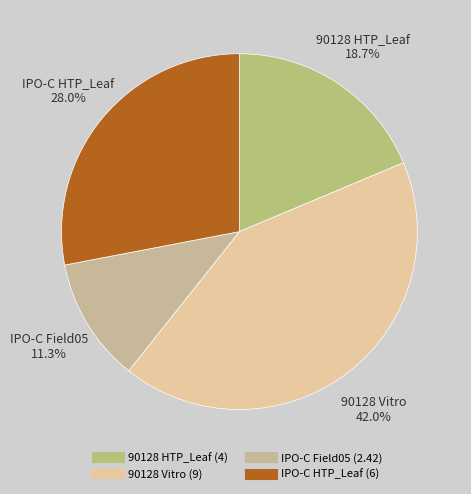

Which category has the smallest portion of the pie?

IPO-C Field05